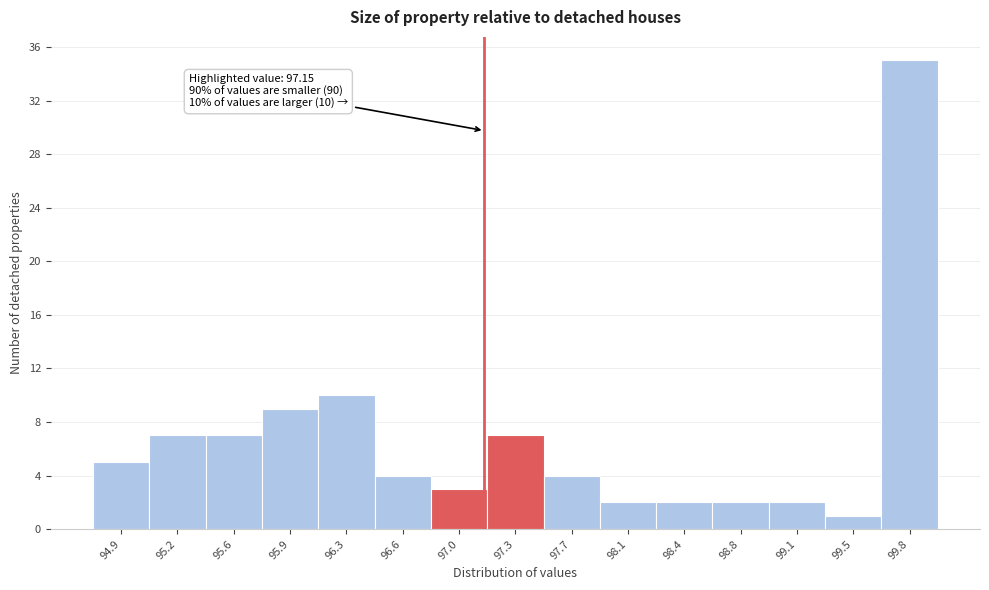

Which range on the x-axis has the tallest bar?

99.65 to 100.00